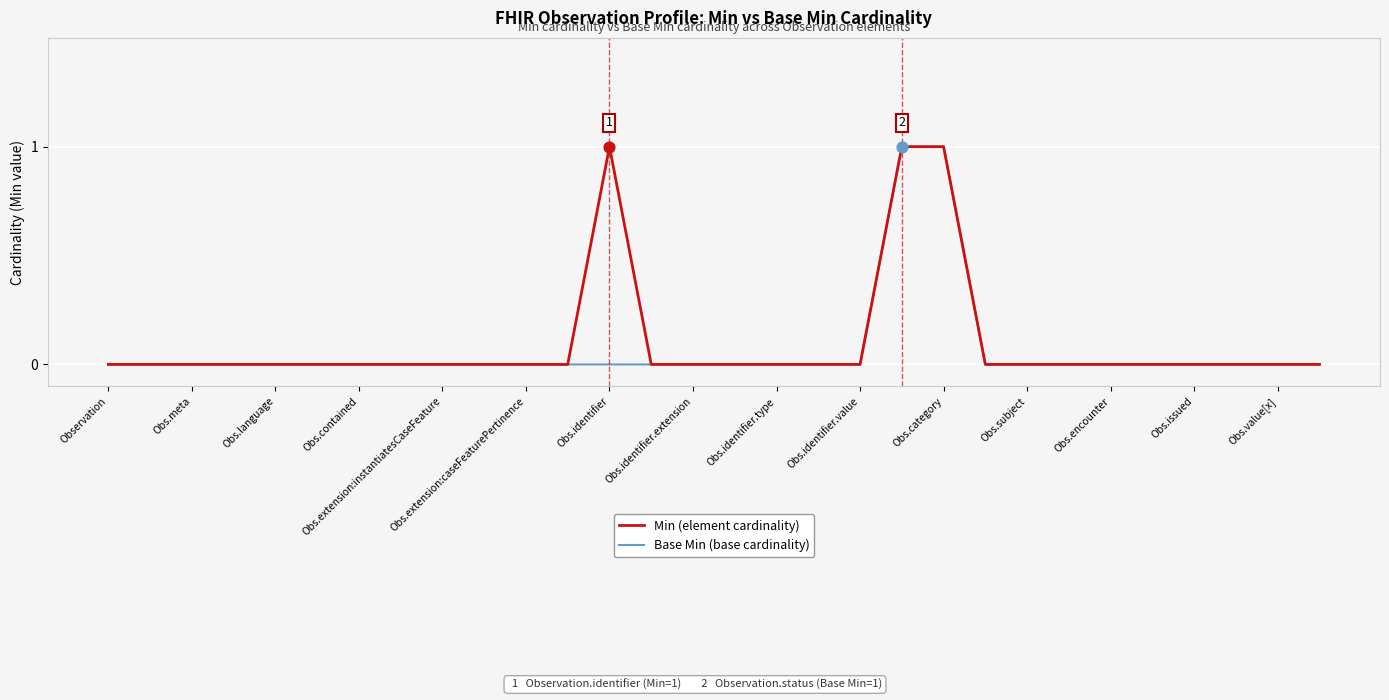

What are all the series names shown in the legend?

Min (element cardinality), Base Min (base cardinality)